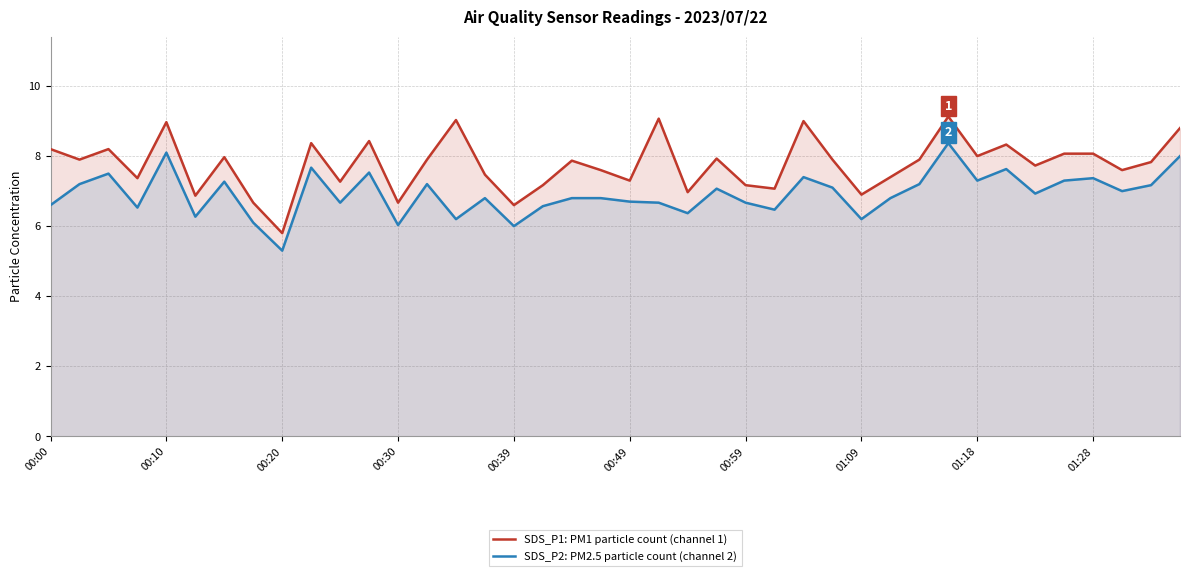

What are all the series names shown in the legend?

SDS_P1: PM1 particle count (channel 1), SDS_P2: PM2.5 particle count (channel 2)